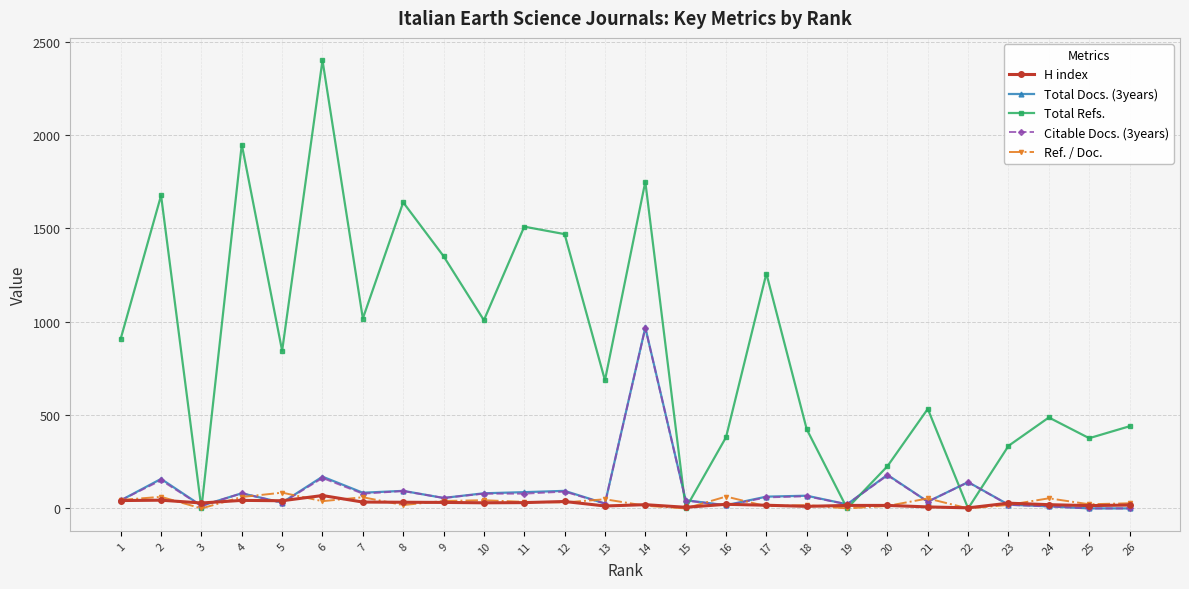

Between 9 and 13, which series saw the biggest shift?

Total Refs.